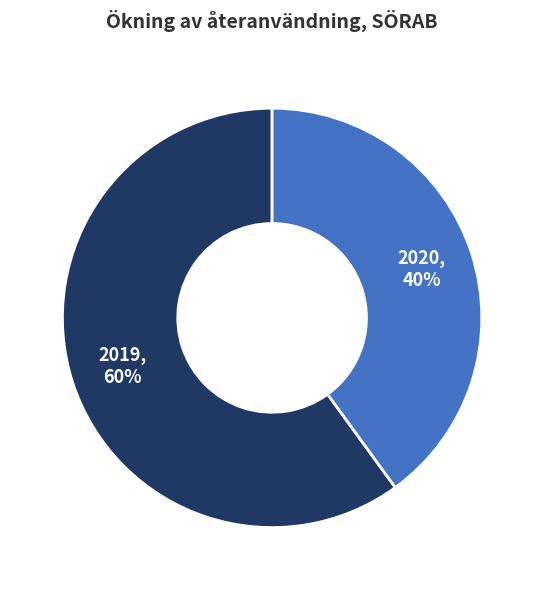

The 2019 slice represents 69% of the pie. True or false?

False